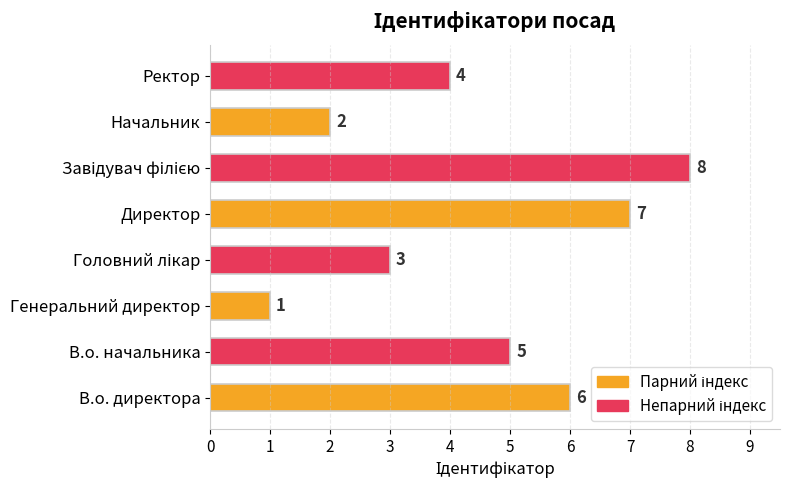

How many series are shown in this chart?

1